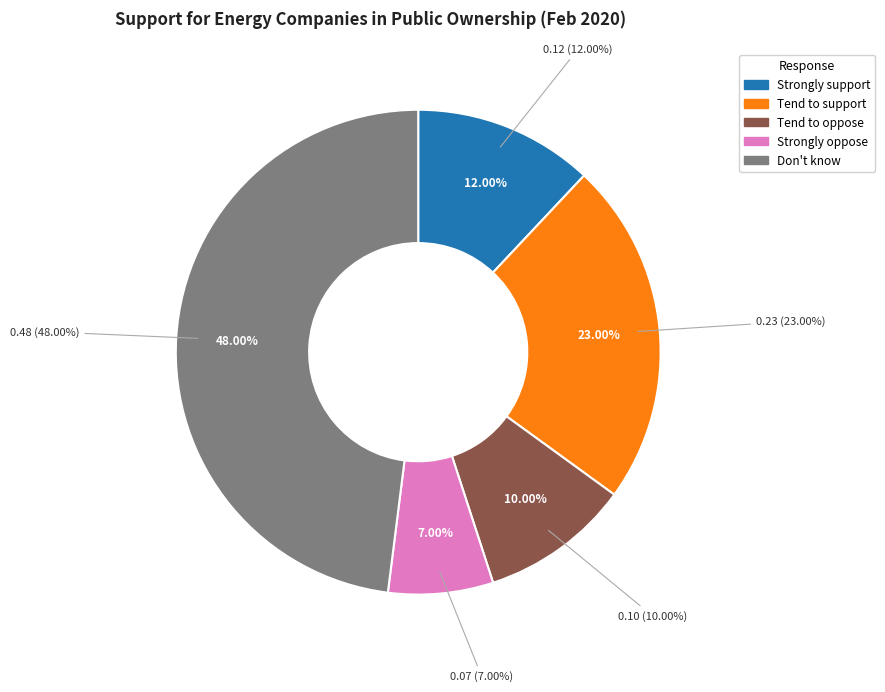

How many slices are in this pie chart?

5